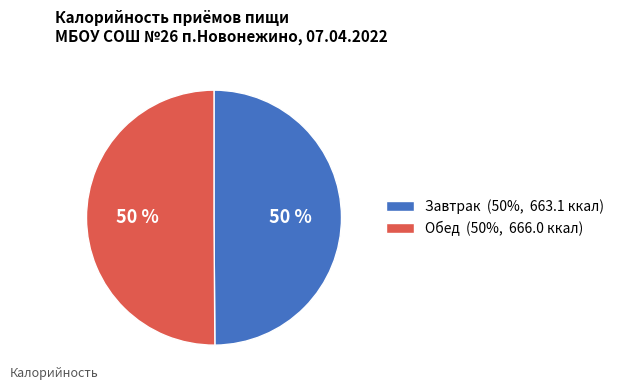

Do Завтрак (50%, 663.1 ккал) and Обед (50%, 666.0 ккал) together represent more than half of the pie?

Yes